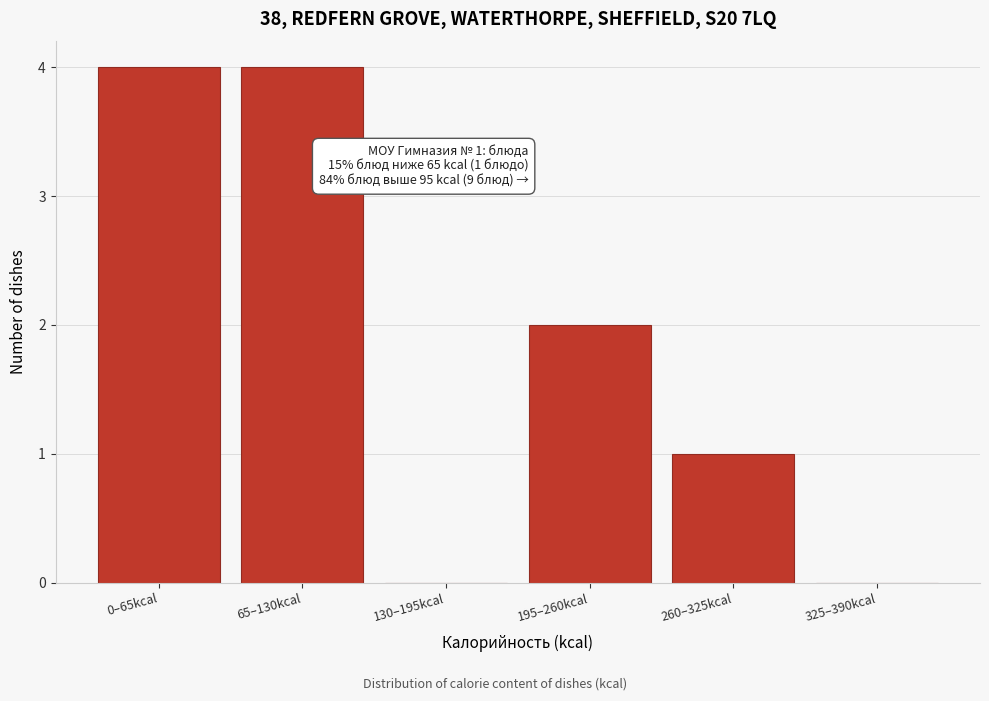

Reading left to right, extract all data points from this chart.

0–65kcal=4	65–130kcal=4	130–195kcal=0	195–260kcal=2	260–325kcal=1	325–390kcal=0